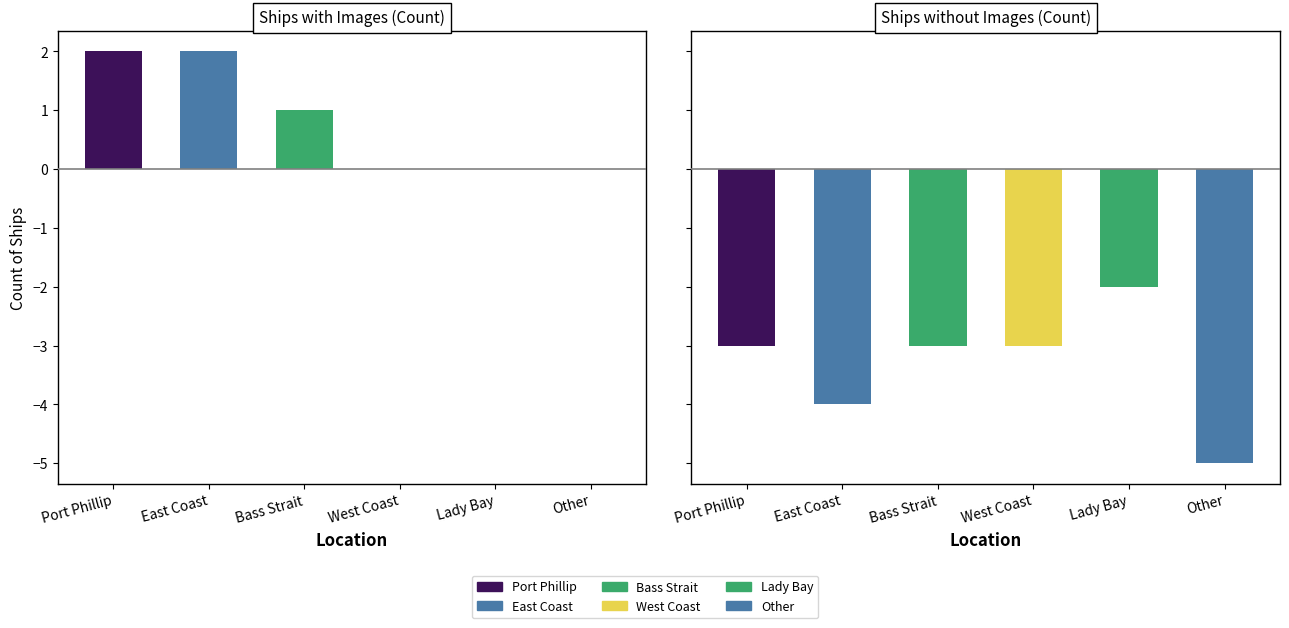

Is it true that East Coast equals 1 at West Coast?

False